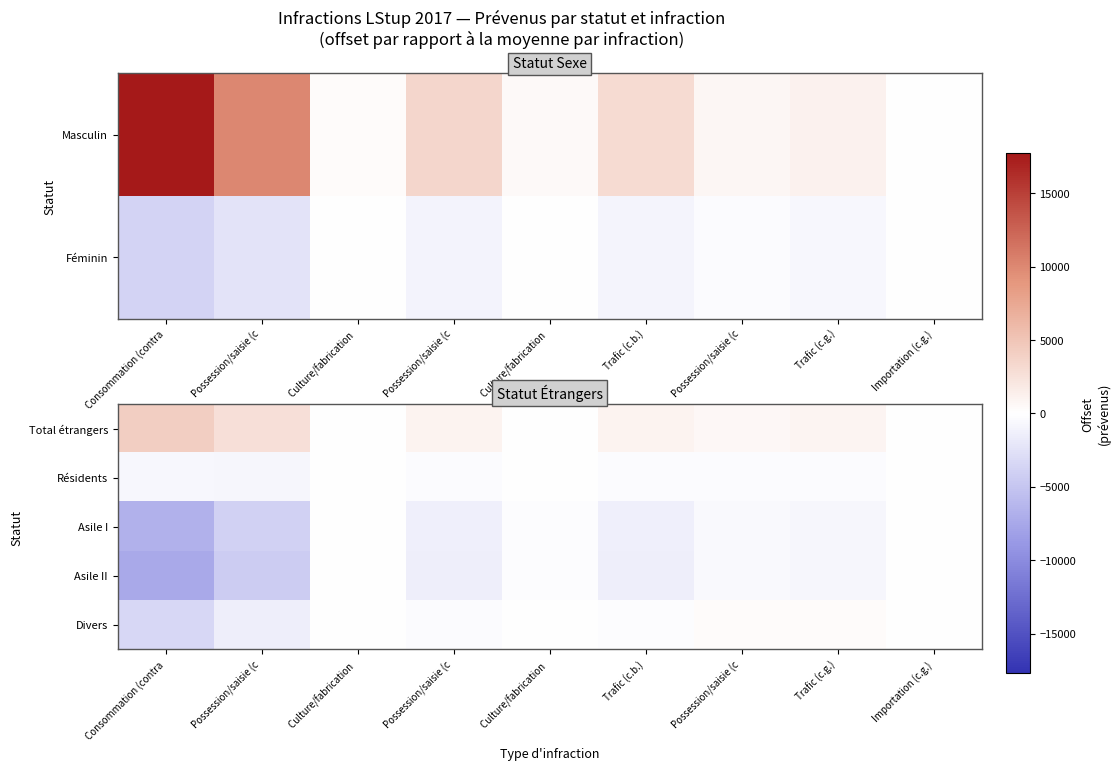

Which series has the largest total across all categories?

Total étrangers